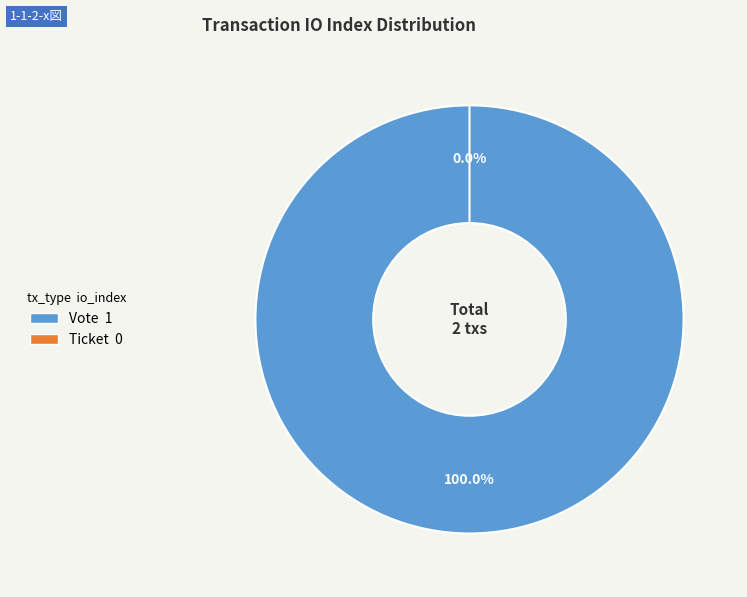

To the nearest percent, what is the difference between the largest and smallest slice percentages?

100%